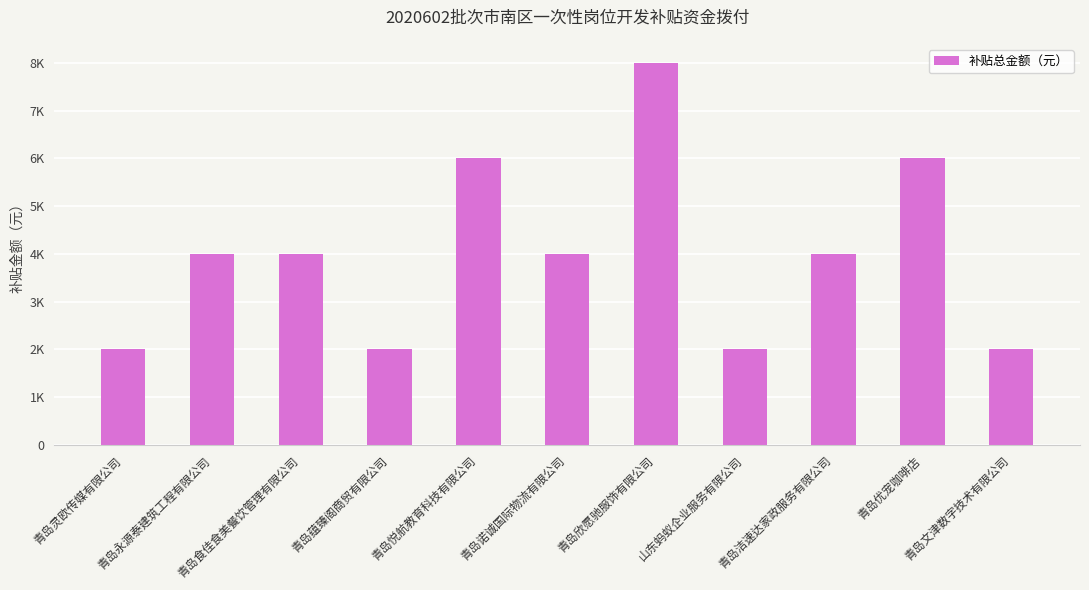

Rank the categories by value from lowest to highest.

青岛灵欧传媒有限公司, 青岛蕴臻阁商贸有限公司, 山东蚂蚁企业服务有限公司, 青岛文津数字技术有限公司, 青岛永源泰建筑工程有限公司, 青岛食佳食美餐饮管理有限公司, 青岛诺诚国际物流有限公司, 青岛洁速达家政服务有限公司, 青岛悦航教育科技有限公司, 青岛优宠咖啡店, 青岛欣愿驰服饰有限公司